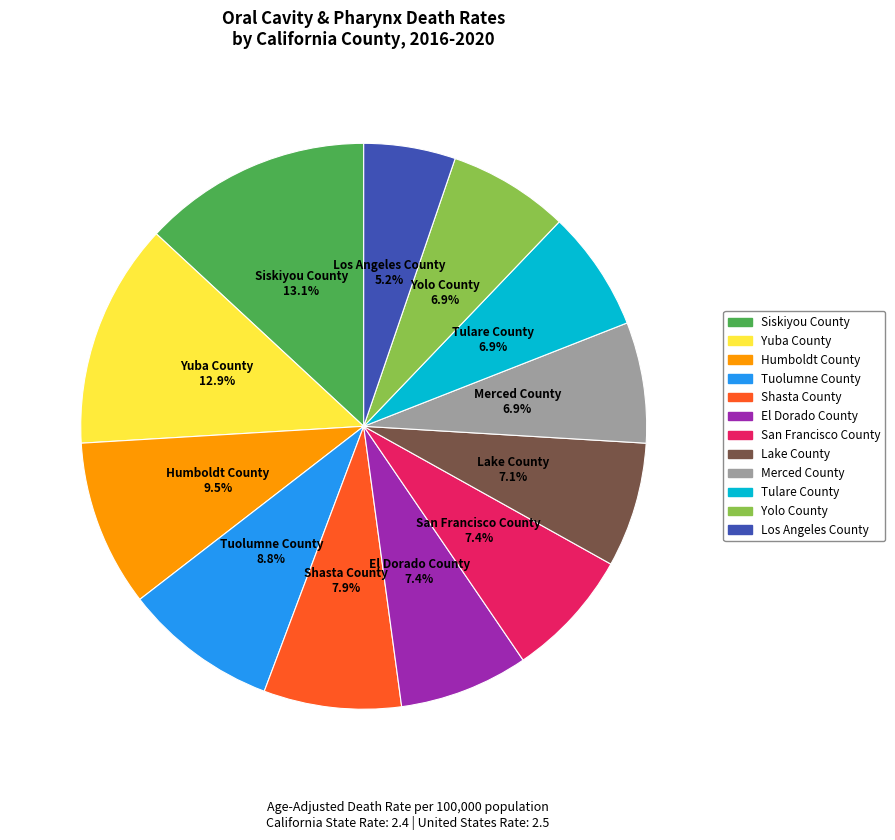

True or false: Merced County accounts for 7% of the total.

True